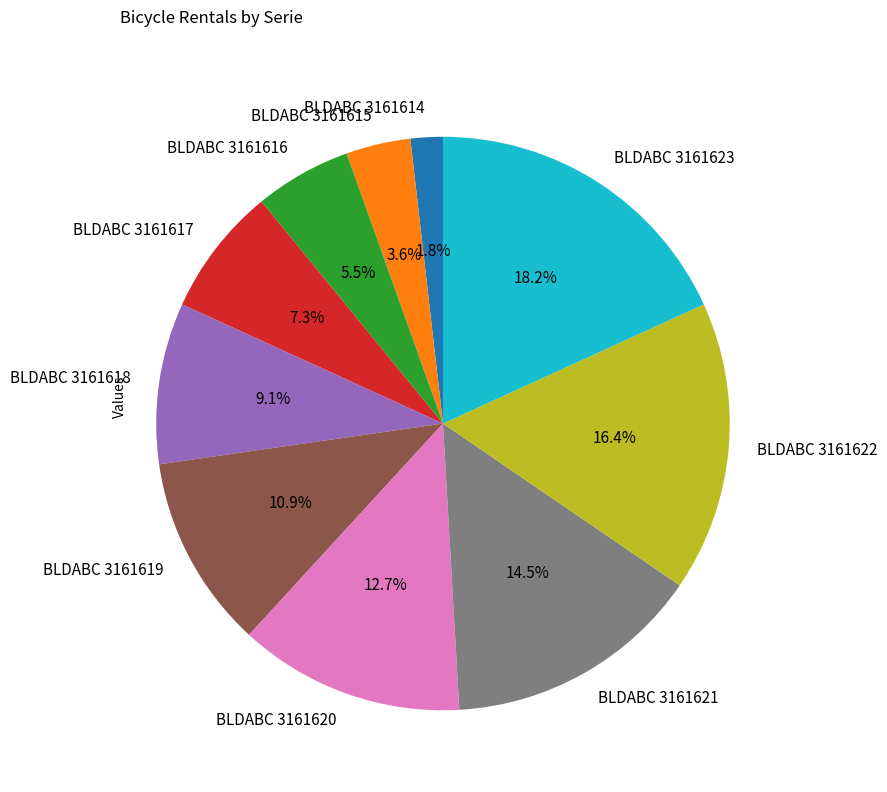

How much of the chart is everything except BLDABC 3161618?

90.9%